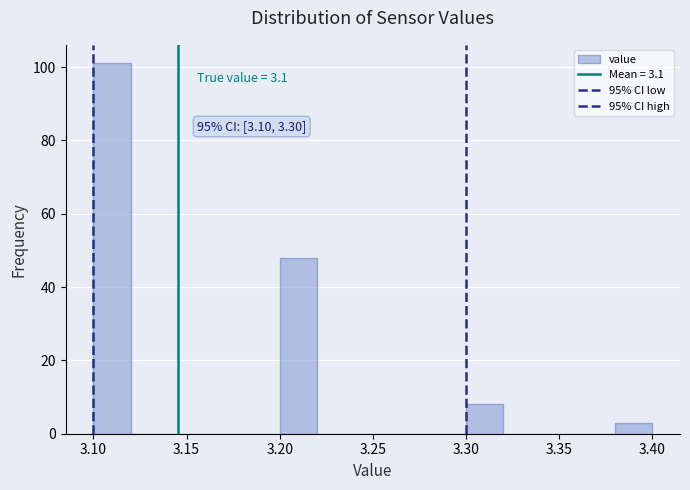

Over which range of the x-axis is the bar tallest?

3.10 to 3.12